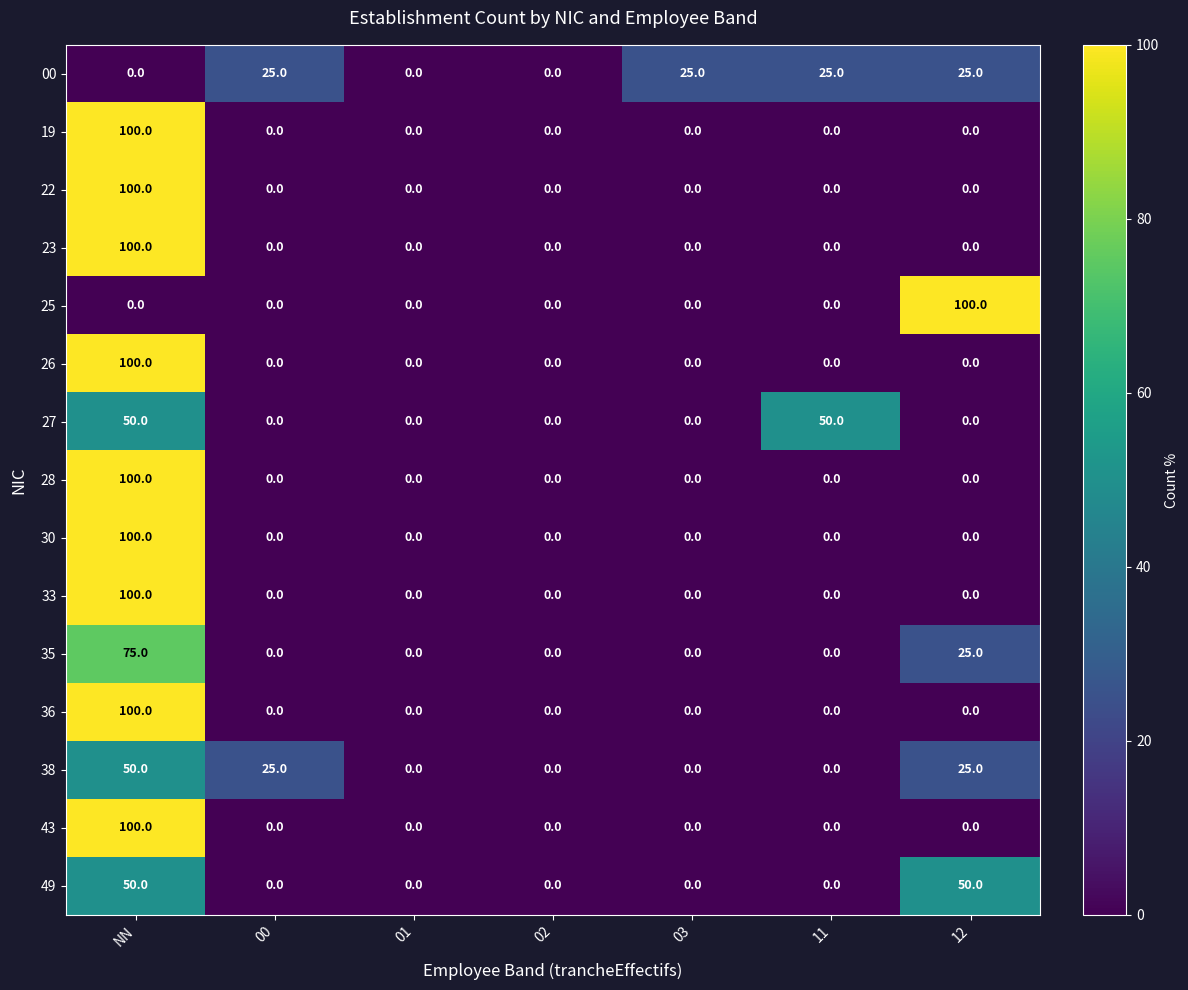

How many 38 values are between 0 and 25?

6